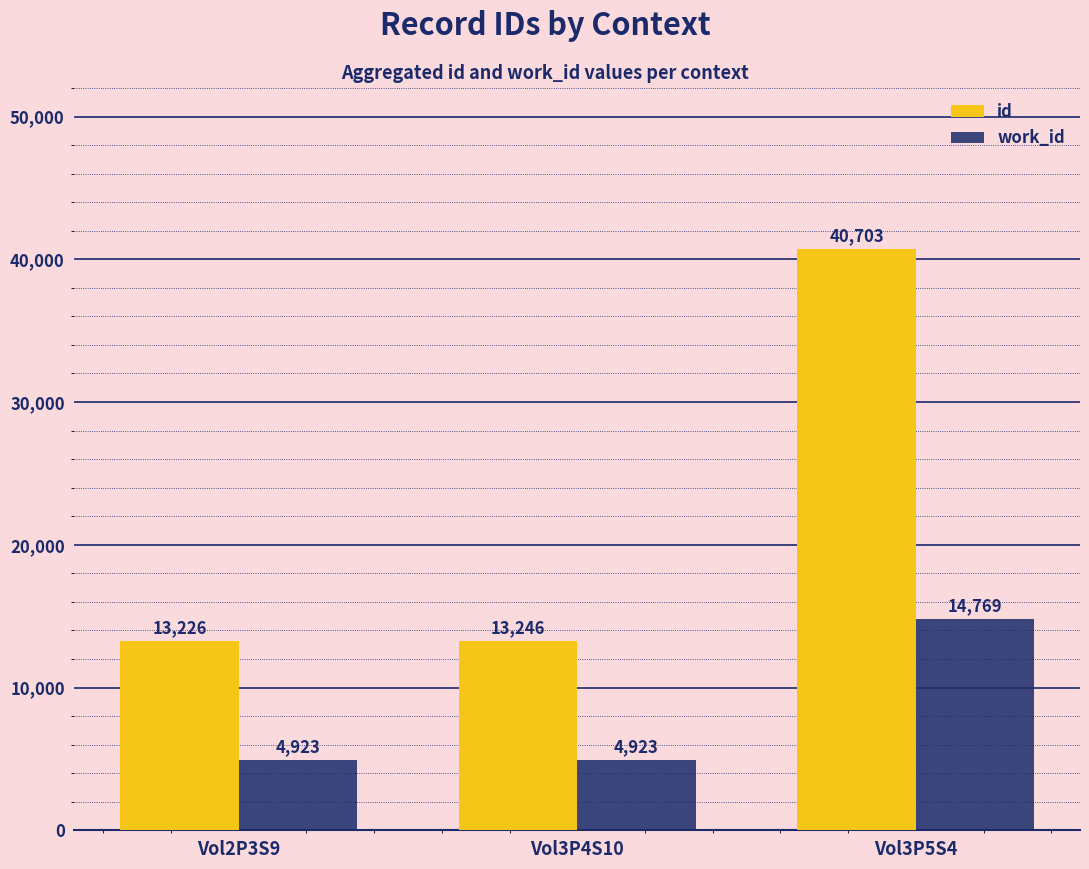

What is the total value across all series at Vol2P3S9?

18149